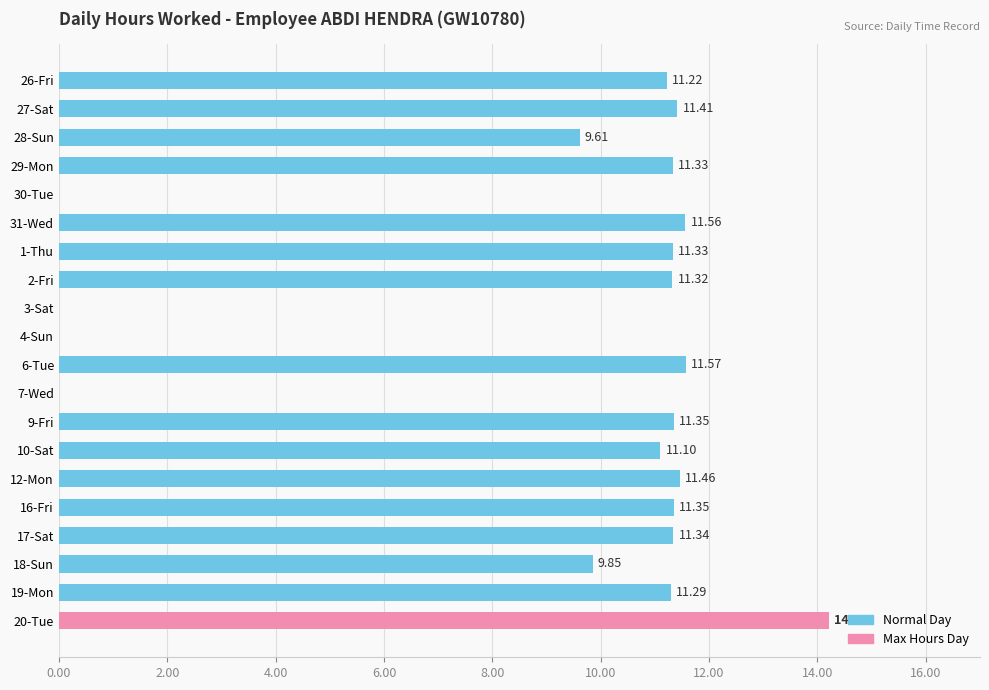

What is the sum of all values?

181.3